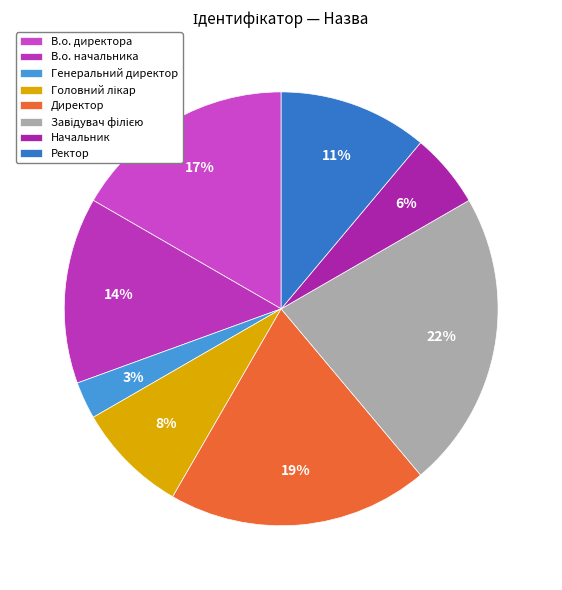

True or false: В.о. начальника accounts for 1% of the total.

False